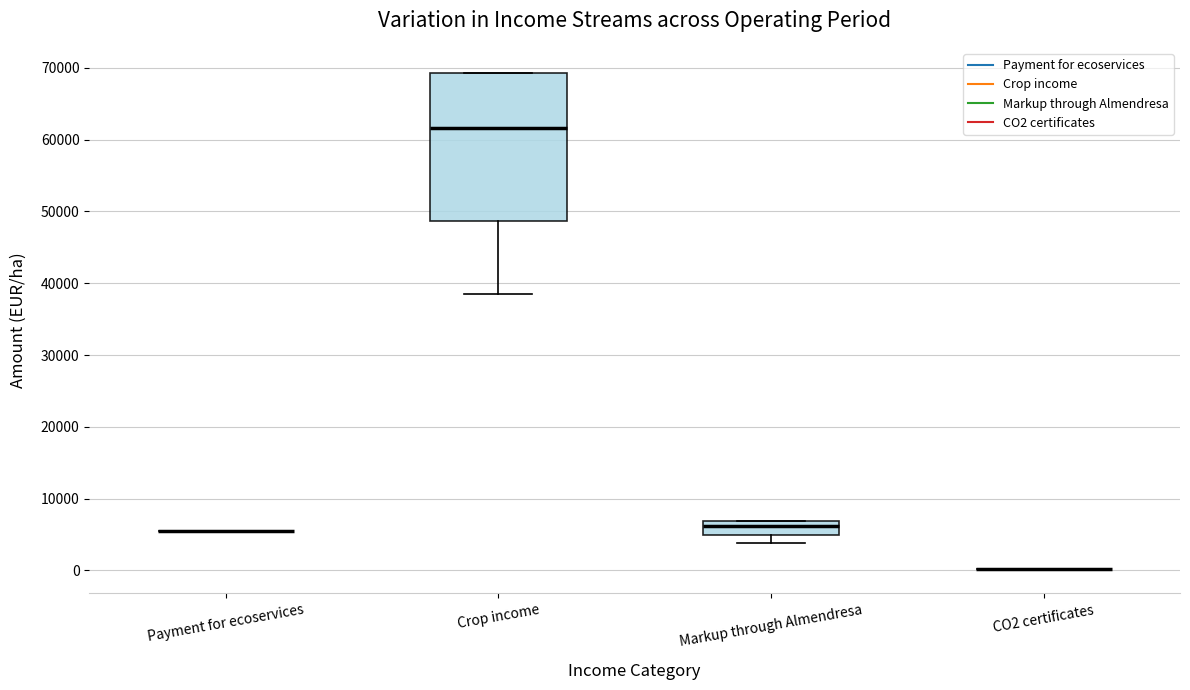

Reading left to right, read every box against the y-axis: the position of its median line, the range the box covers, and the ends of its whiskers. The values are not printed on the chart, so give them approximately, as read against the axis.

Payment for ecoservices: box collapsed to a line at 6000, whiskers 6000 to 6000
Crop income: median 62000, box 49000 to 69000, whiskers 39000 to 69000
Markup through Almendresa: median 6000, box 5000 to 7000, whiskers 4000 to 7000
CO2 certificates: box collapsed to a line at 0, whiskers 0 to 0